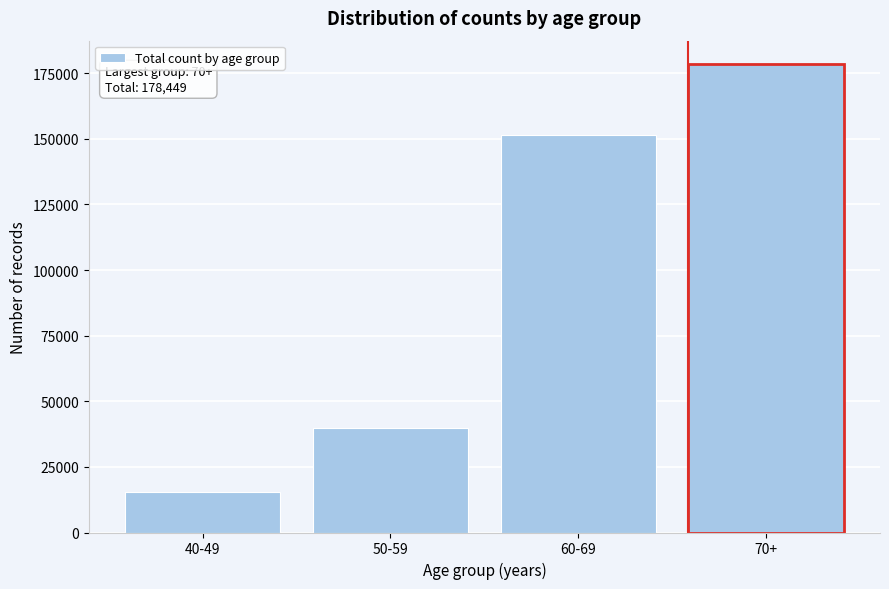

Reading left to right, extract all data points from this chart.

40-49=15556	50-59=39720	60-69=151472	70+=178449